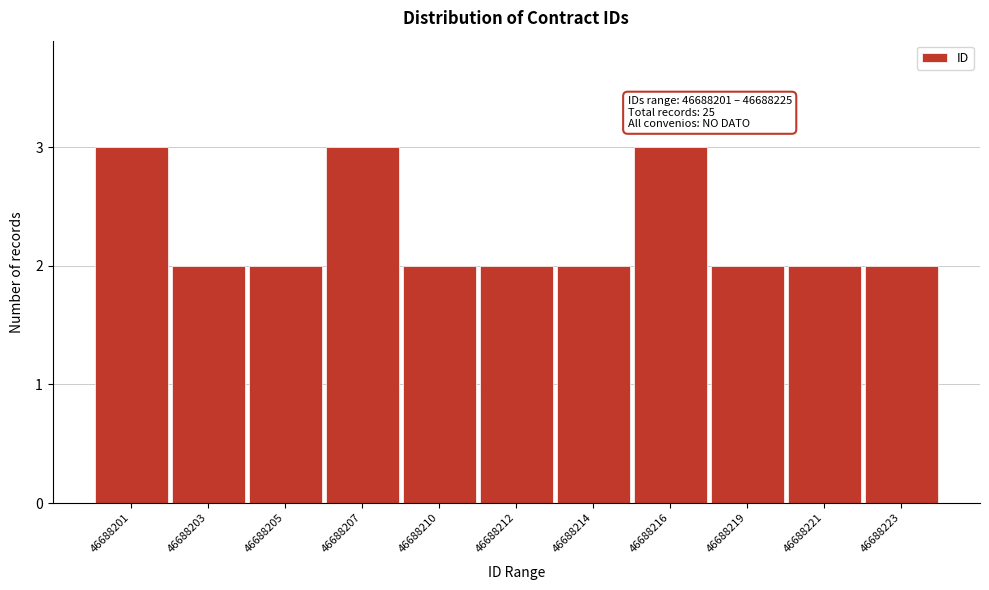

Reading left to right, list all the values displayed in this chart.

46688201=3	46688203=2	46688205=2	46688207=3	46688210=2	46688212=2	46688214=2	46688216=3	46688219=2	46688221=2	46688223=2